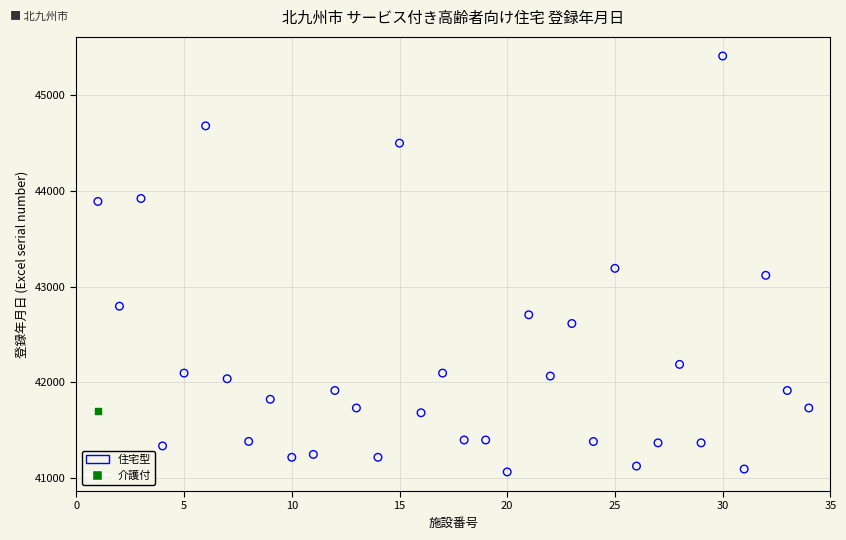

What are all the series names shown in the legend?

住宅型, 介護付